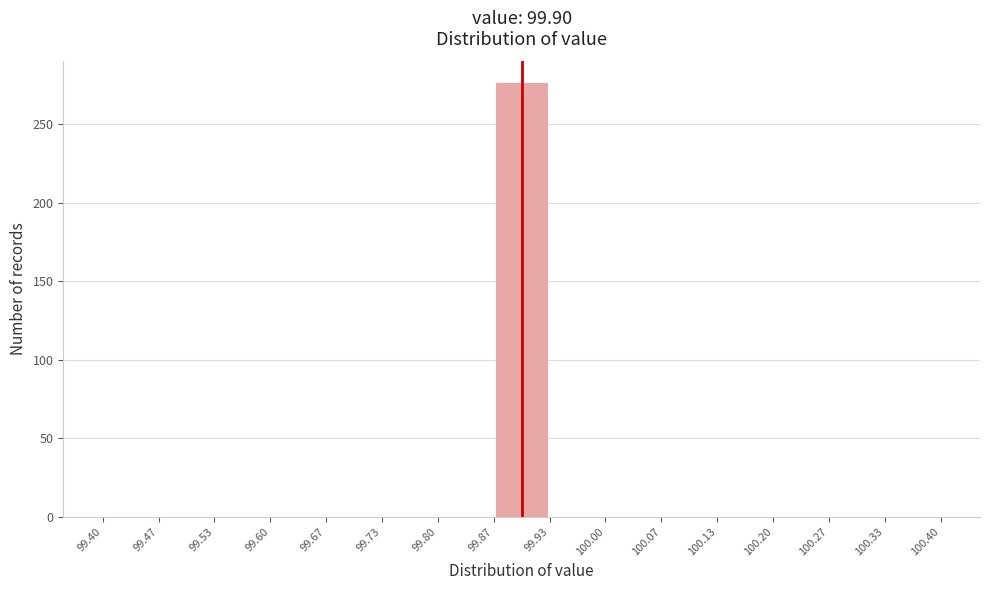

How tall is the bar that spans 99.87 to 99.93 on the x-axis? The values are not printed on the chart, so give them approximately, as read against the axis.

275